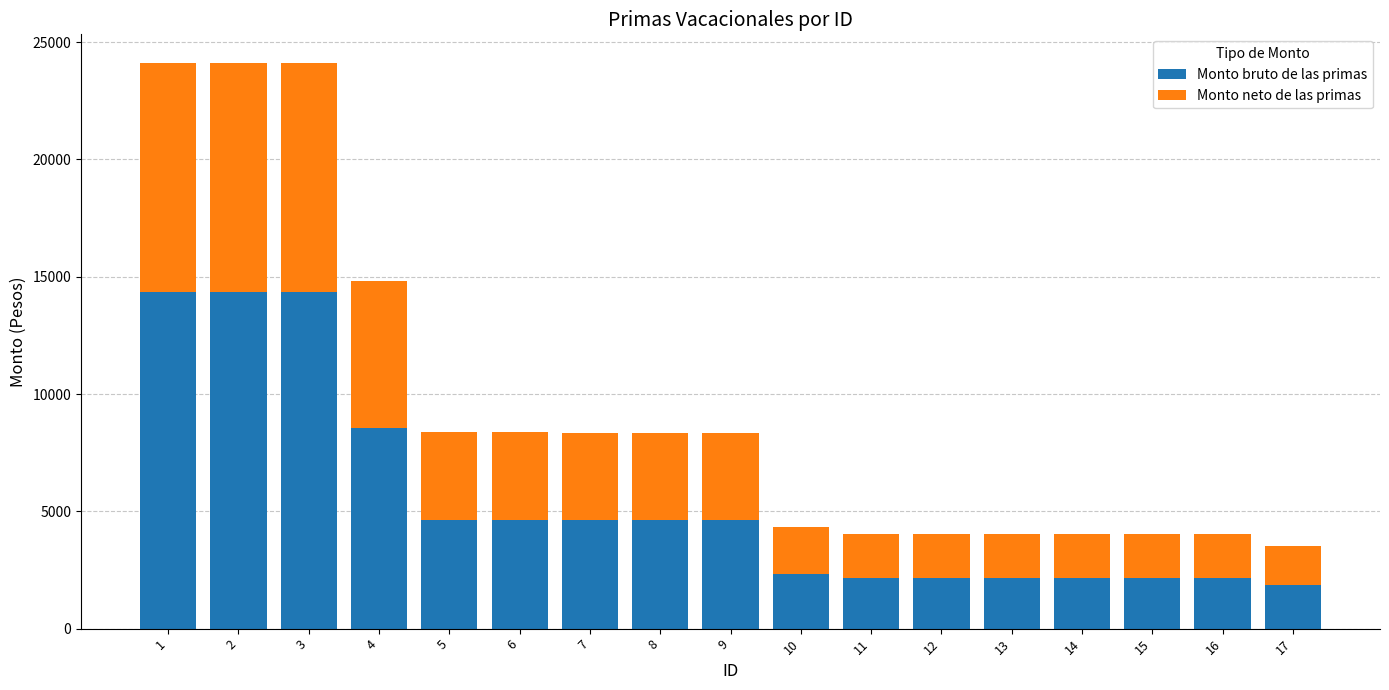

What is the highest value of the Monto bruto de las primas series?

14366.5